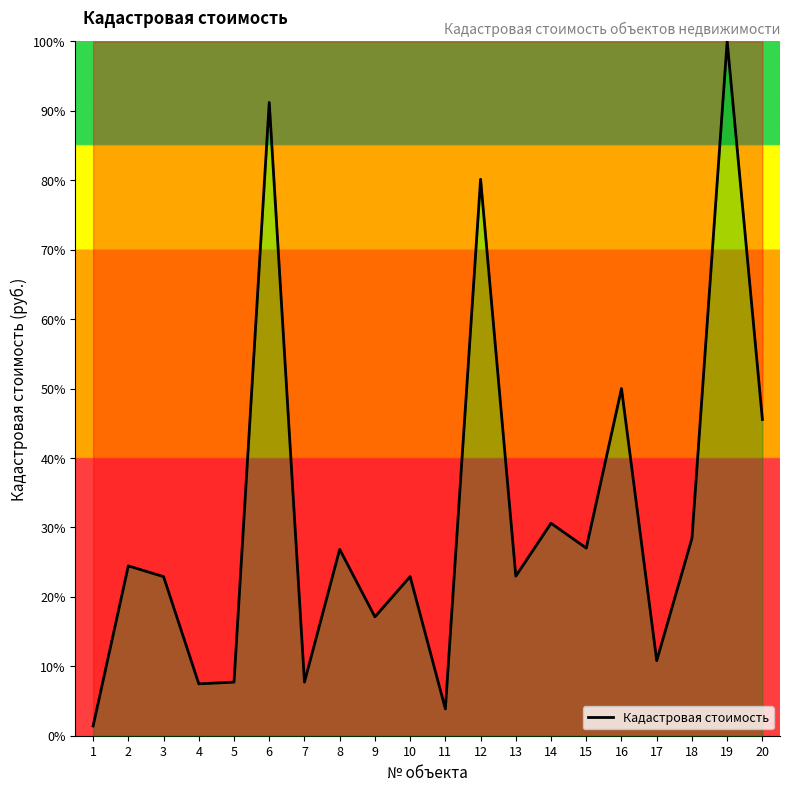

Where is the data nearest to the value 50?

16